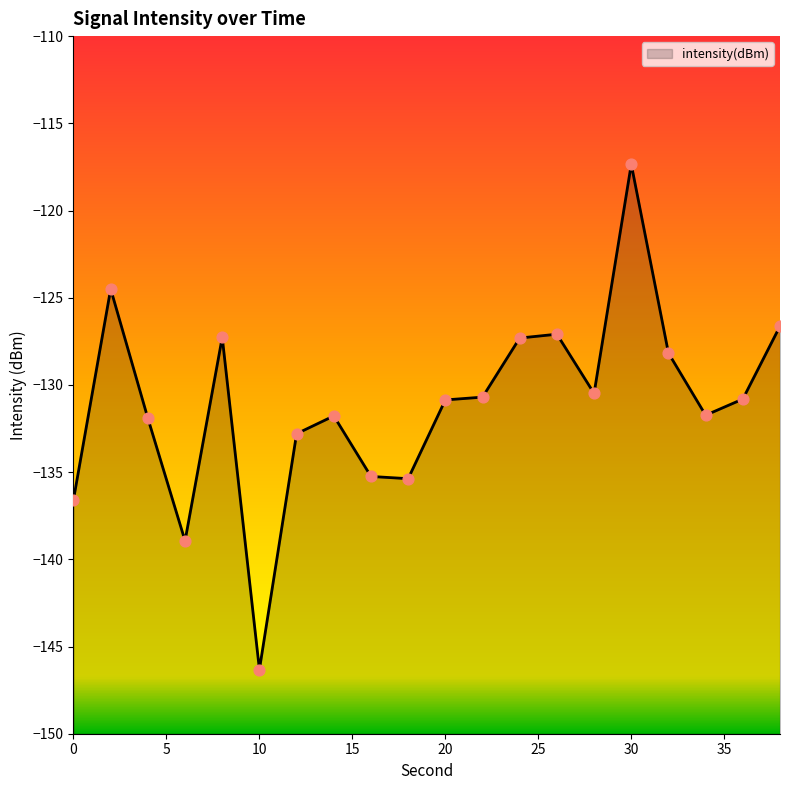

Which has a higher value, 12 or 38?

38